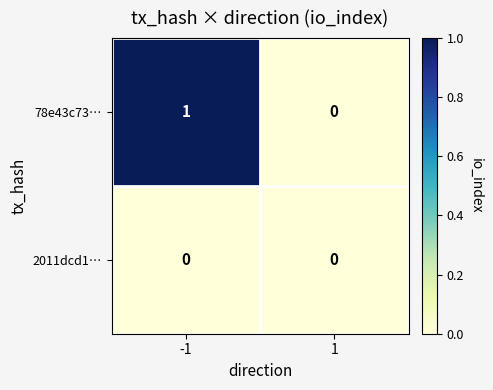

Is it true that 2011dcd1… equals 0 at -1?

True